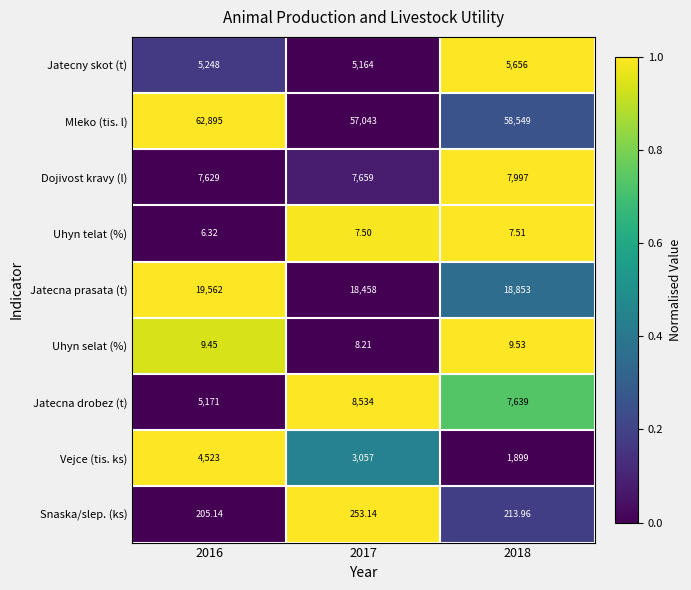

Rank the series at 2018 from lowest to highest value.

Uhyn telat (%), Uhyn selat (%), Snaska/slep. (ks), Vejce (tis. ks), Jatecny skot (t), Jatecna drobez (t), Dojivost kravy (l), Jatecna prasata (t), Mleko (tis. l)